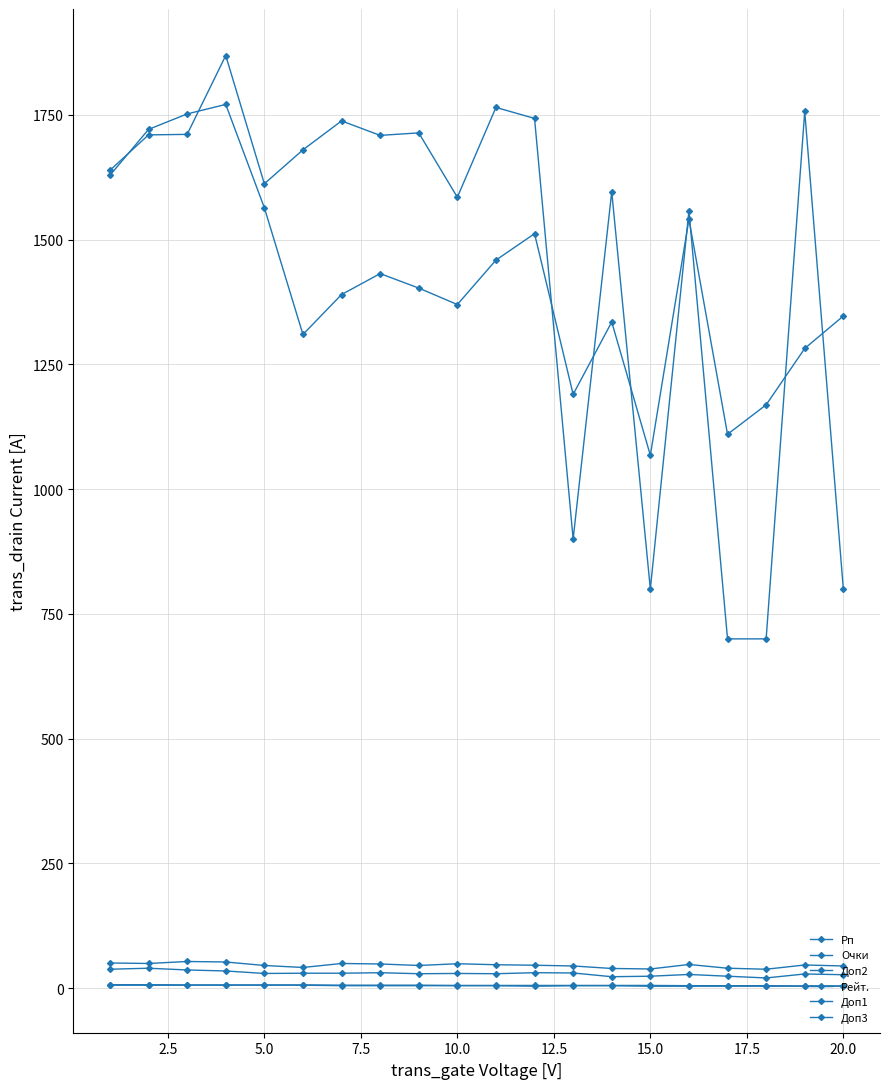

True or false: Рп and Доп1 intersect in this chart.

False